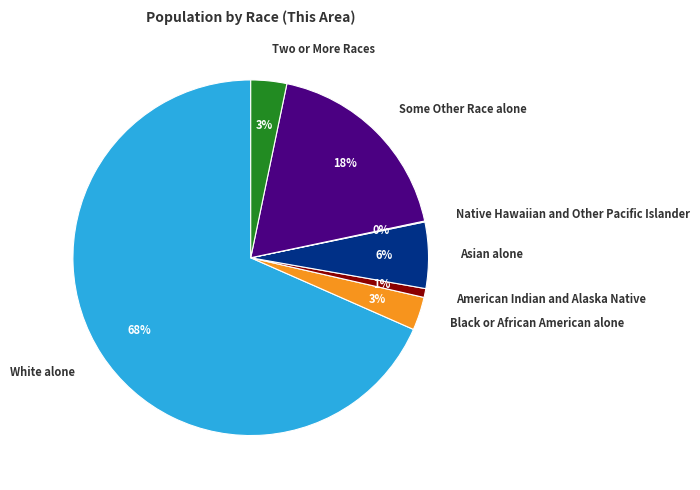

Approximately how many times larger is the value at Black or African American alone compared to Asian alone?

0.5